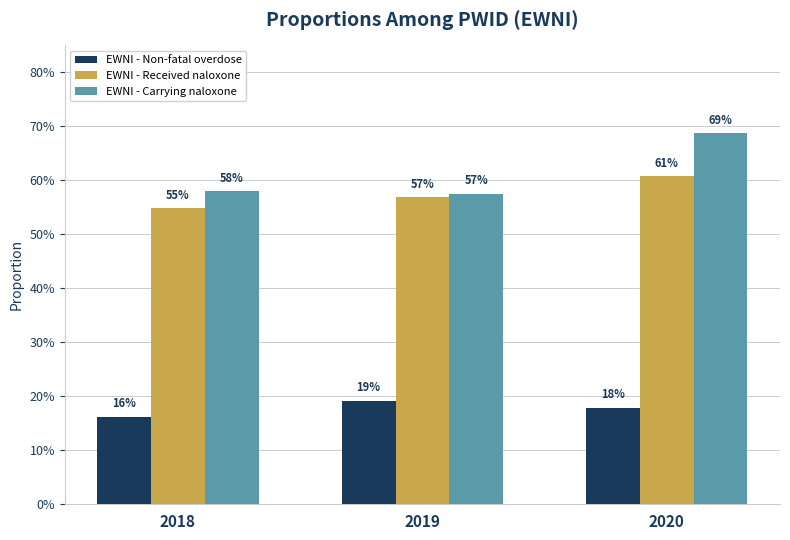

Reading left to right, transcribe all the data shown in this chart.

EWNI - Non-fatal overdose: 2018=0.2	2019=0.2	2020=0.2
EWNI - Received naloxone: 2018=0.5	2019=0.6	2020=0.6
EWNI - Carrying naloxone: 2018=0.6	2019=0.6	2020=0.7